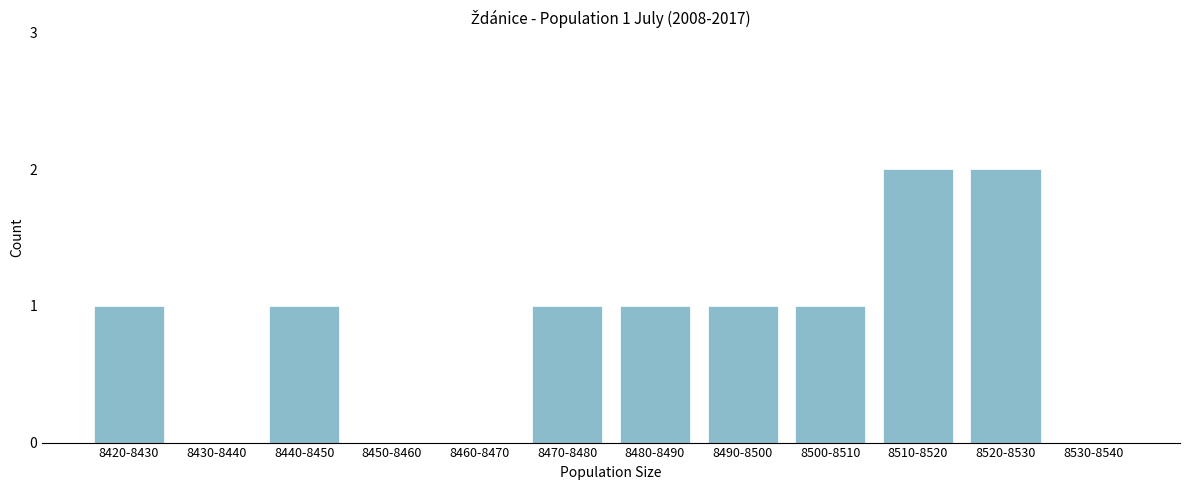

Reading left to right, what are all the values shown in this chart?

8420-8430=1	8430-8440=0	8440-8450=1	8450-8460=0	8460-8470=0	8470-8480=1	8480-8490=1	8490-8500=1	8500-8510=1	8510-8520=2	8520-8530=2	8530-8540=0